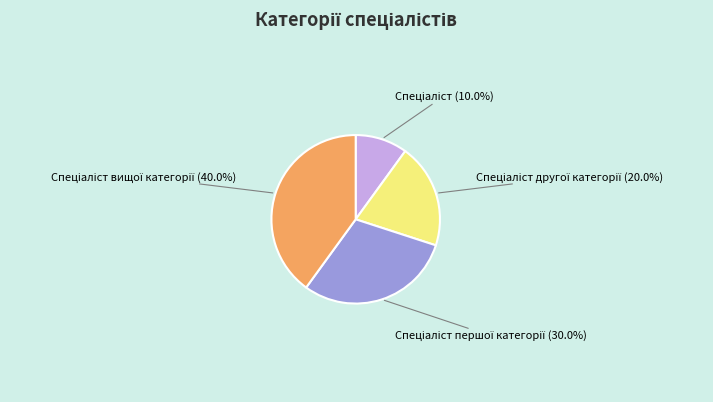

Does any single category account for the majority?

No